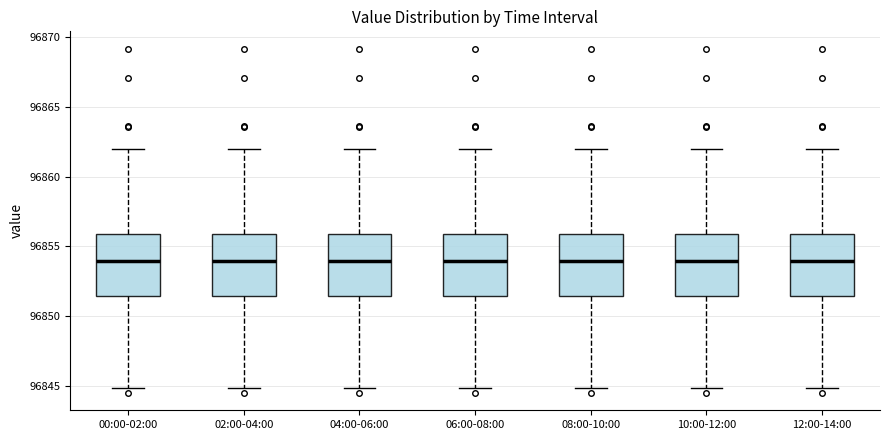

Where does the lower whisker of the box for 04:00-06:00 end on the y-axis? The values are not printed on the chart, so give them approximately, as read against the axis.

96845.0